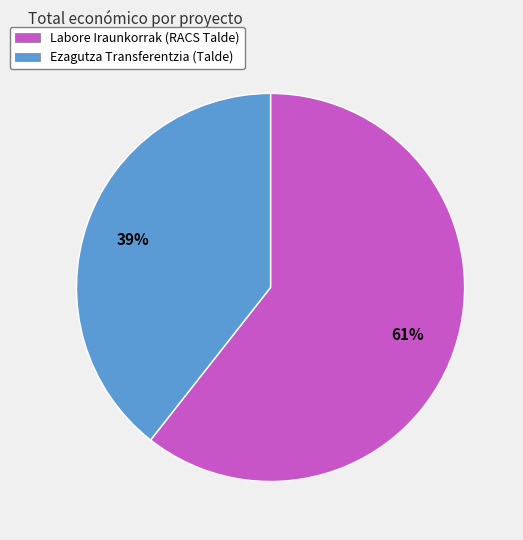

The Labore Iraunkorrak (RACS Talde) slice represents 69% of the pie. True or false?

False